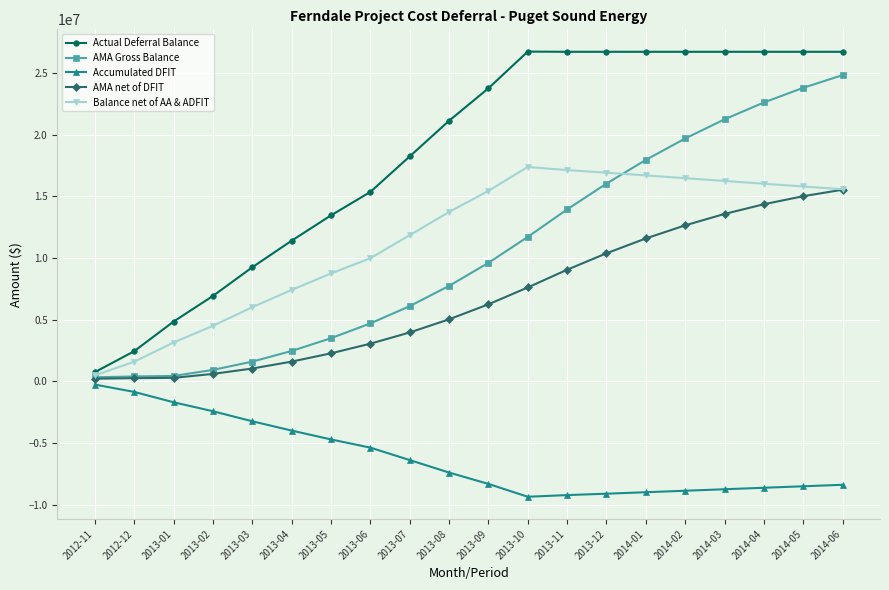

Which series has the widest spread of values?

Actual Deferral Balance